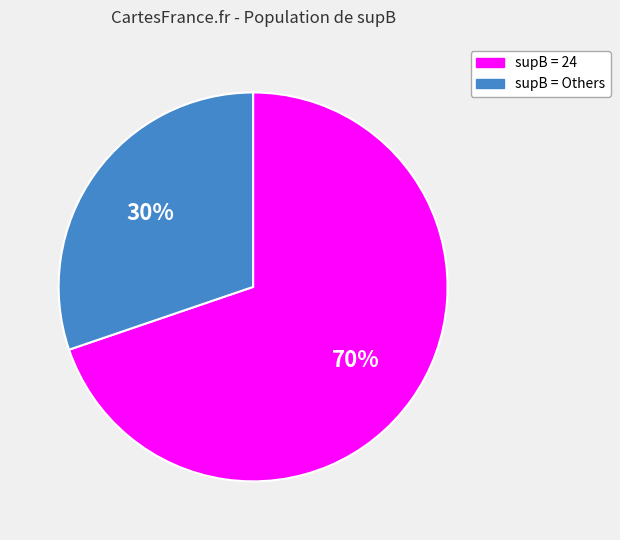

To the nearest percent, what is the average slice percentage?

50%